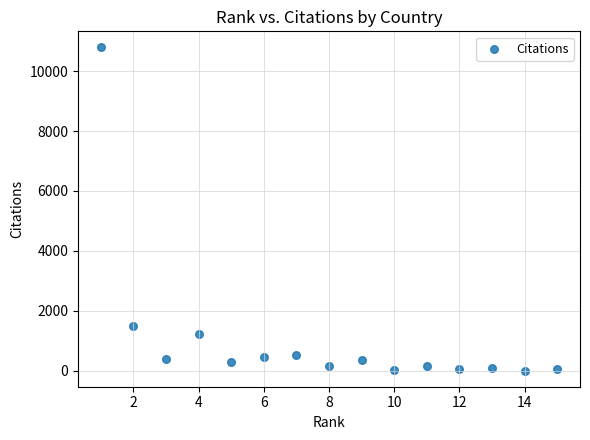

What Y value in the scatter plot is closest to 5395?

1492